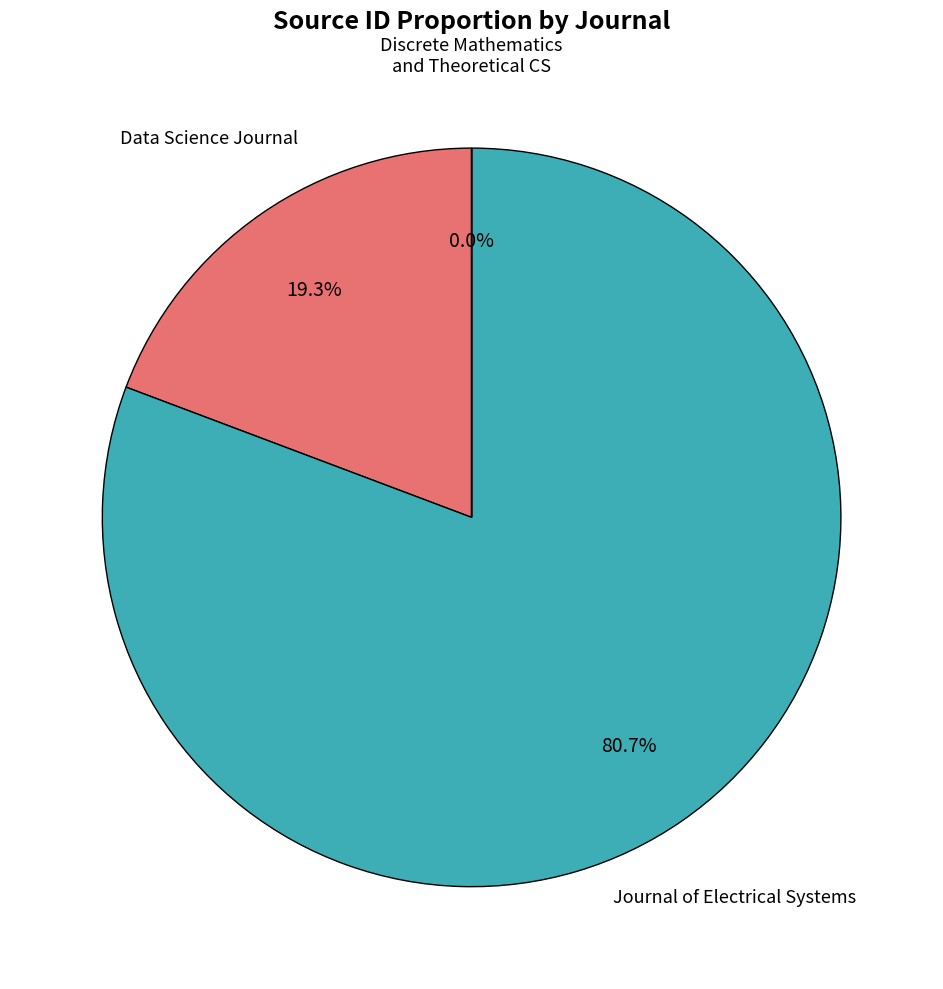

To the nearest percent, what is the difference between the largest and smallest slice percentages?

81%